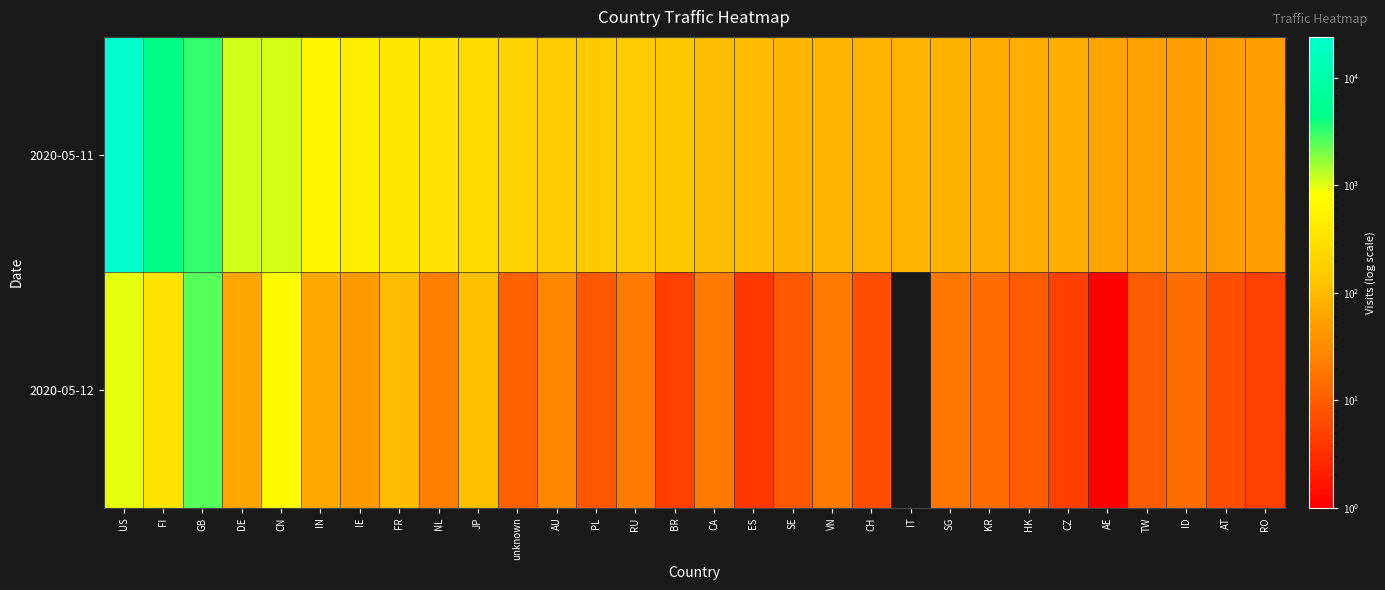

At which category is the sum across all series the highest?

US